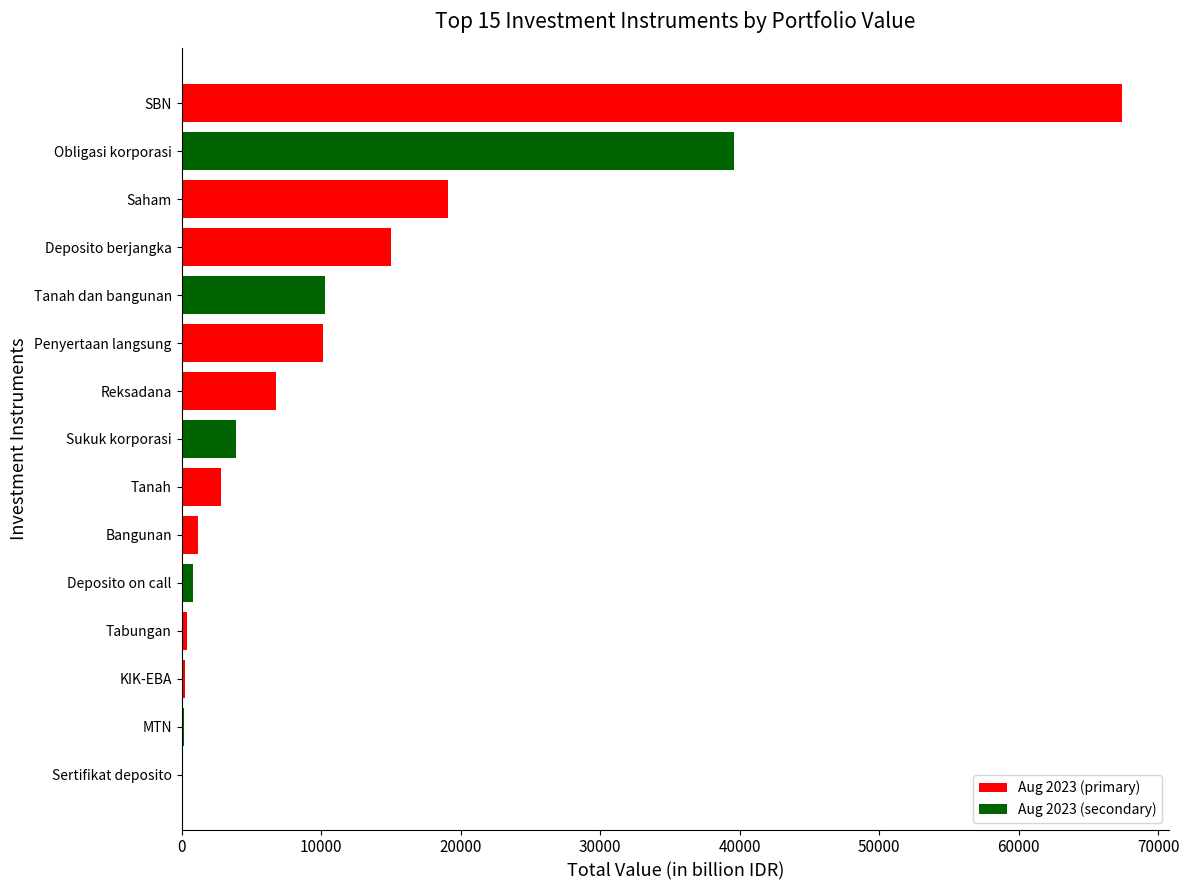

What is the sum of all values?

177788.2